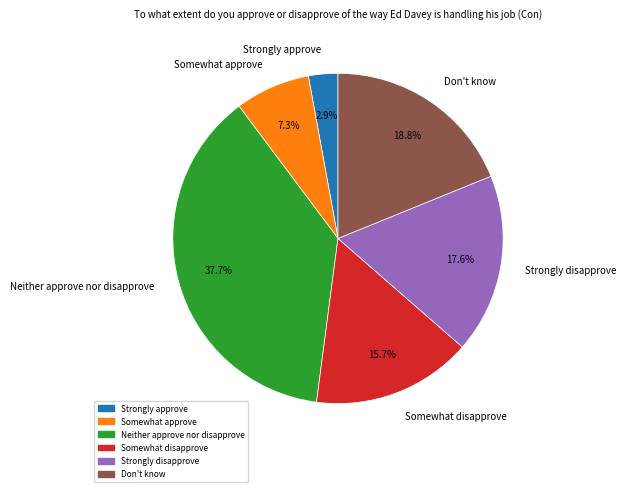

How many segments does this pie chart have?

6